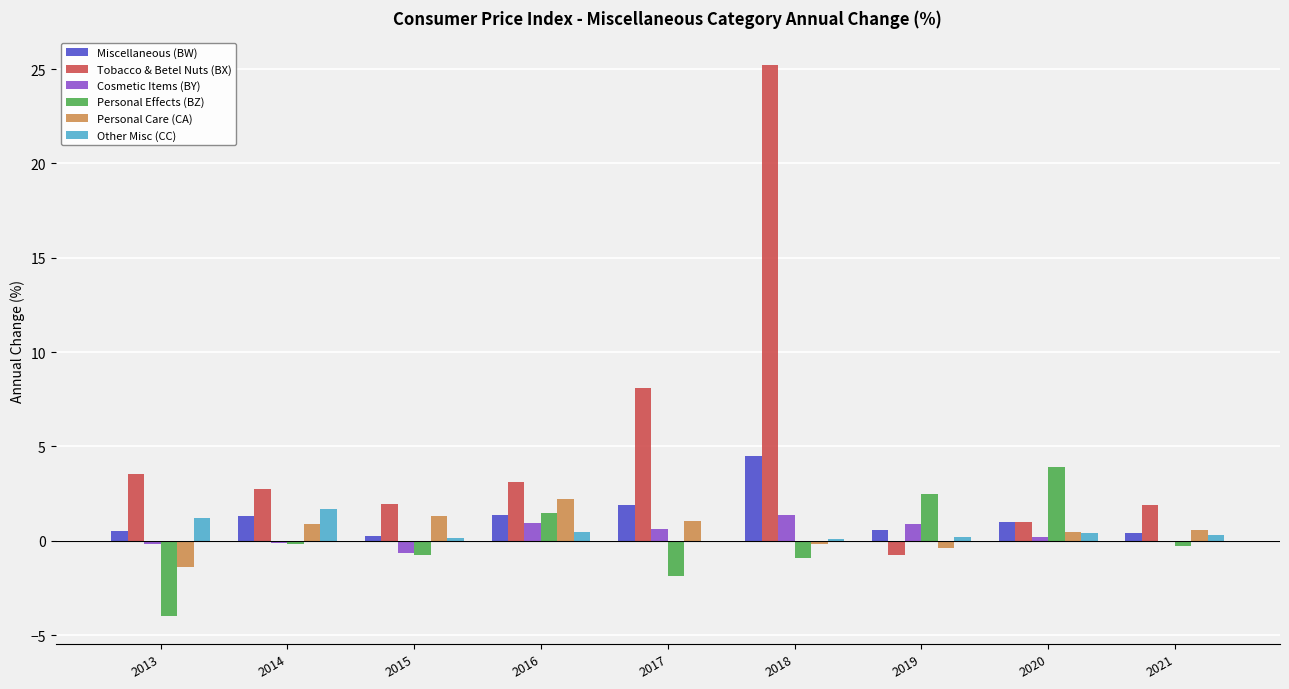

Is the value of Personal Care (CA) at 2018 greater than the value of Miscellaneous (BW) at 2019?

No